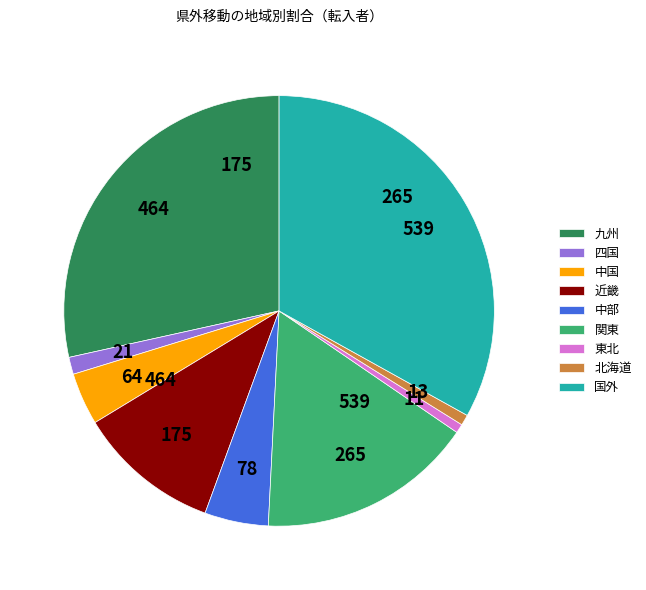

The 北海道 slice represents 11% of the pie. True or false?

False